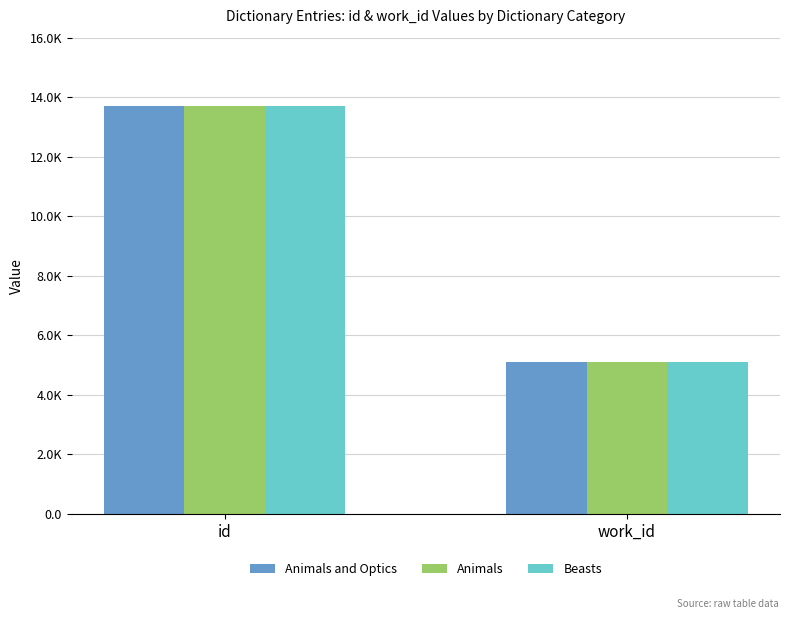

Reading left to right, transcribe all the data shown in this chart.

Animals and Optics: id=13687	work_id=5088
Animals: id=13699	work_id=5088
Beasts: id=13716	work_id=5088